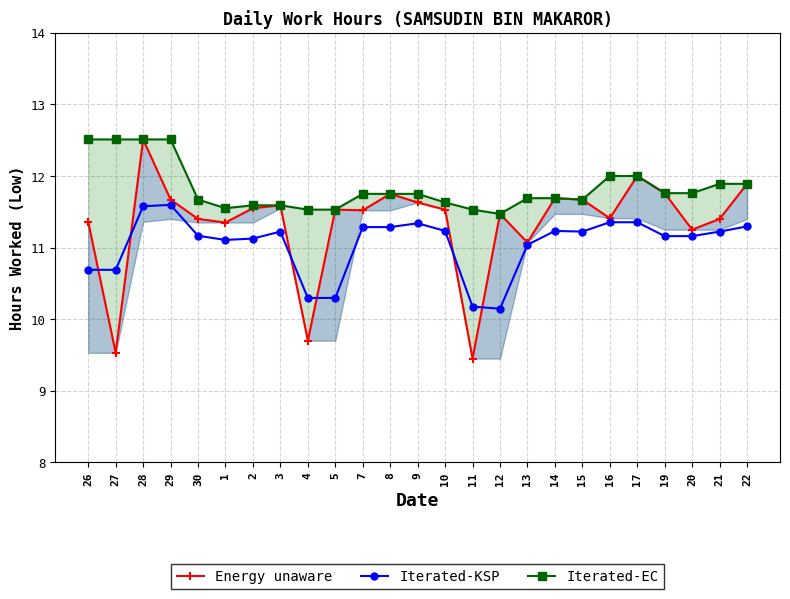

True or false: Energy unaware has more than 0 points higher than both neighbors.

True